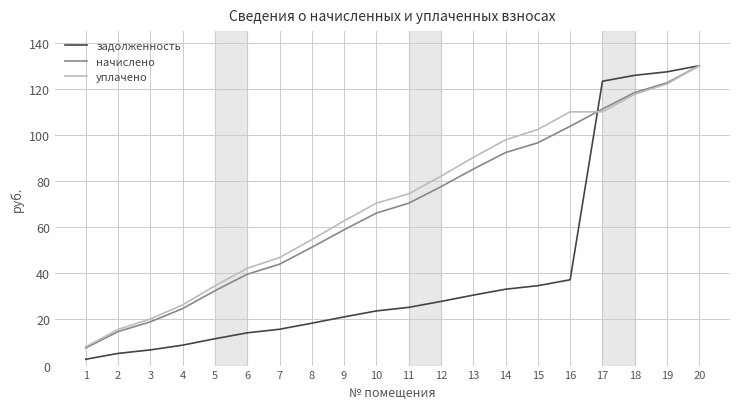

Which series has the widest spread of values?

задолженность